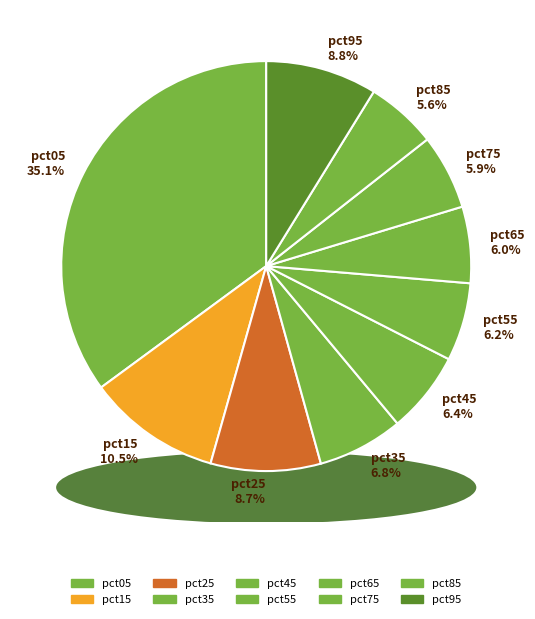

Which slice is the smallest?

pct85